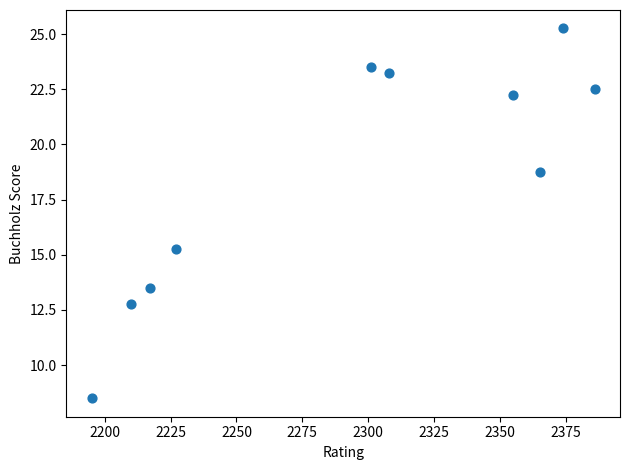

What is the range of X values (max minus min)?

191.0